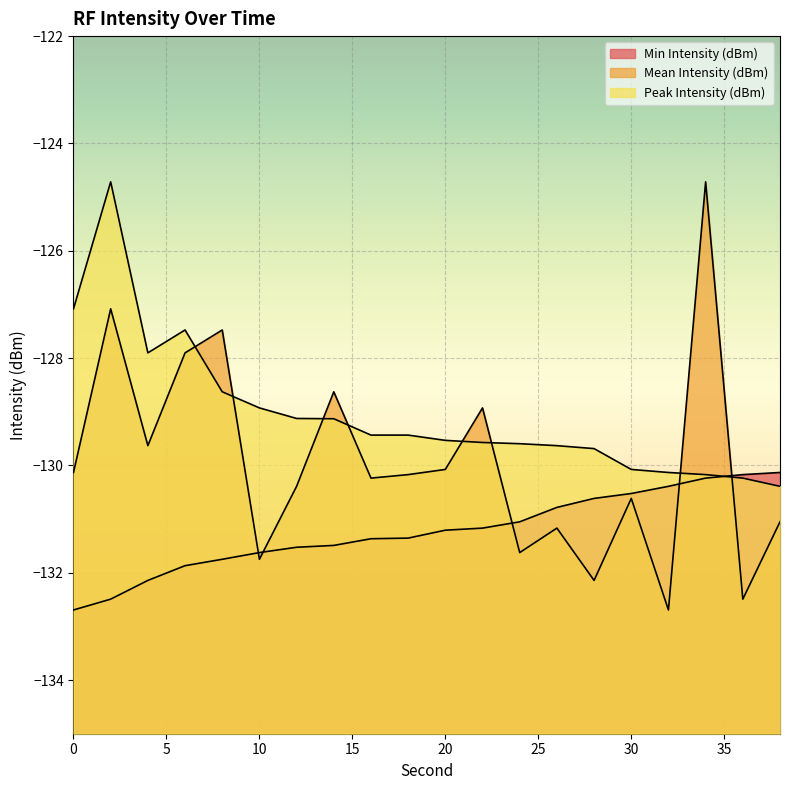

What is the average value of the Mean Intensity (dBm) series?

-129.9